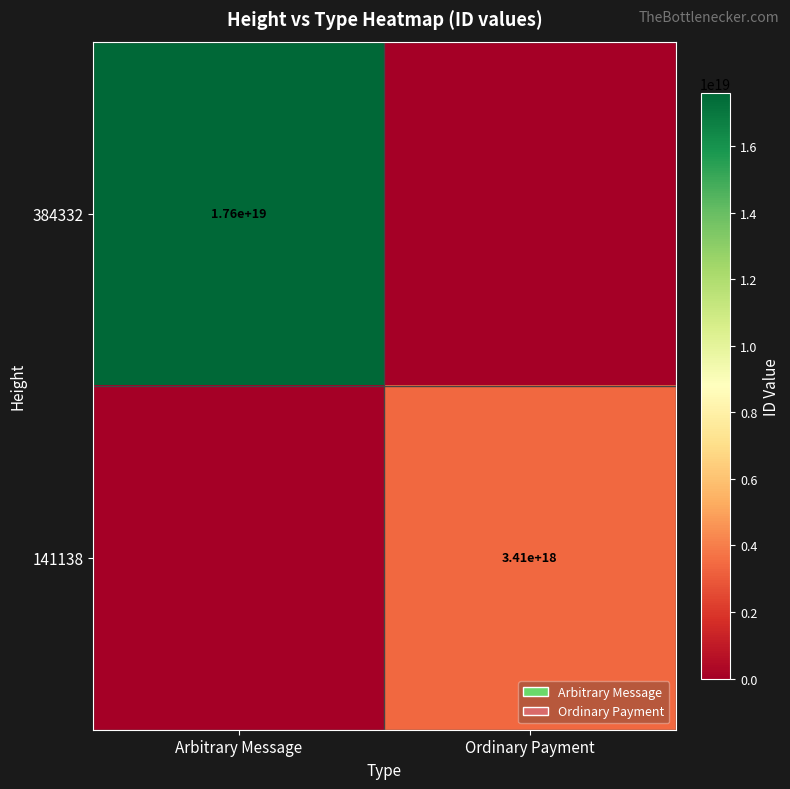

Is it true that 384332 equals 11887774404874313728 at Arbitrary Message?

False